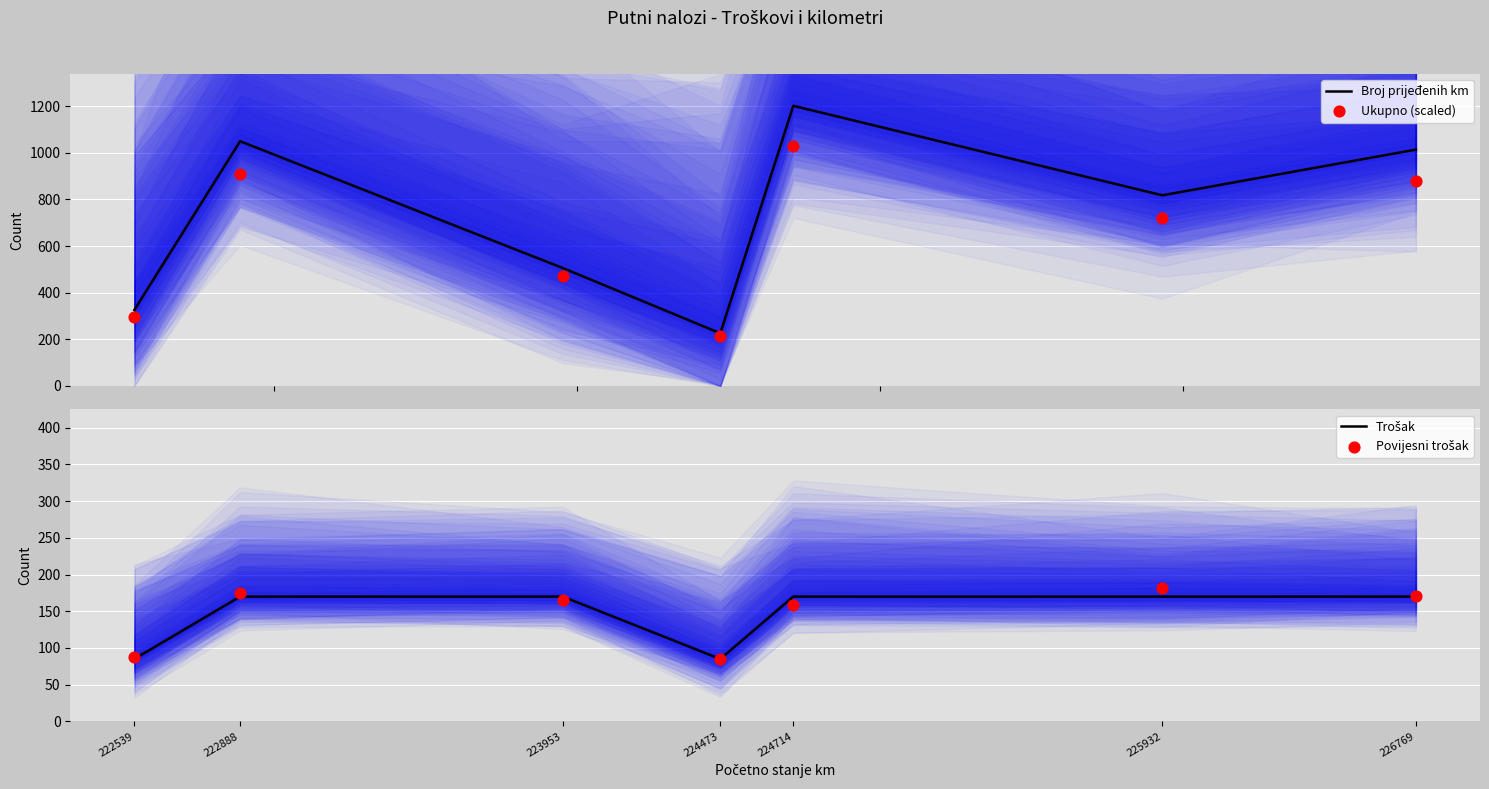

At how many categories does at least one series exceed 274?

6